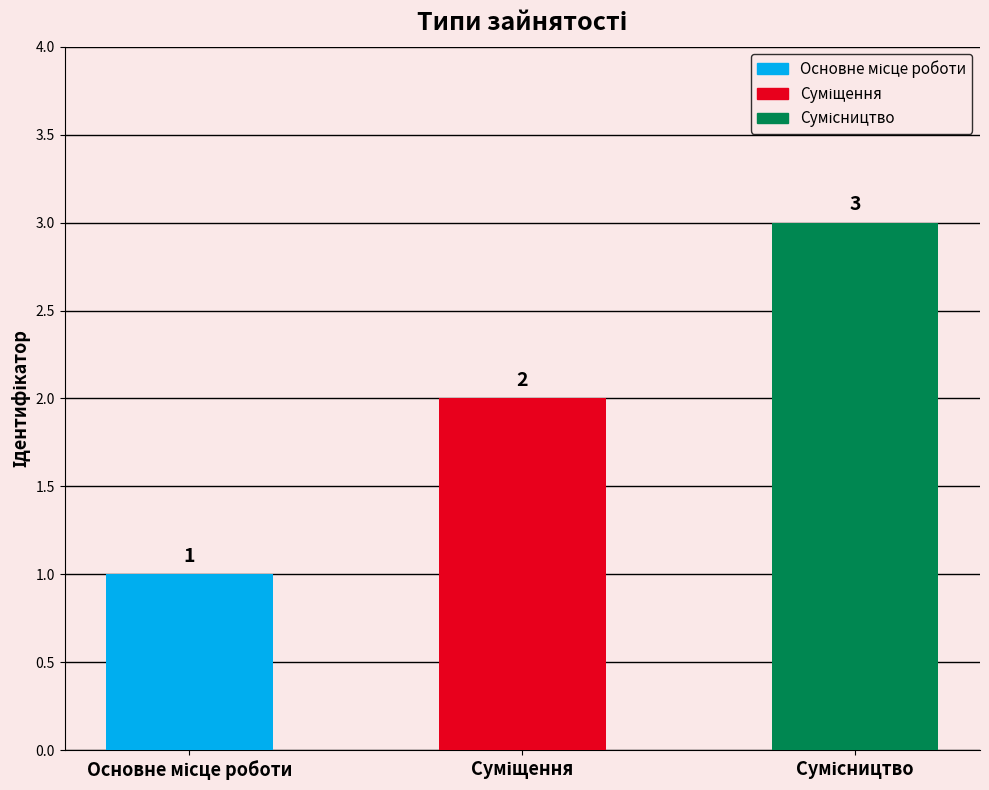

How many bars are there in total?

3